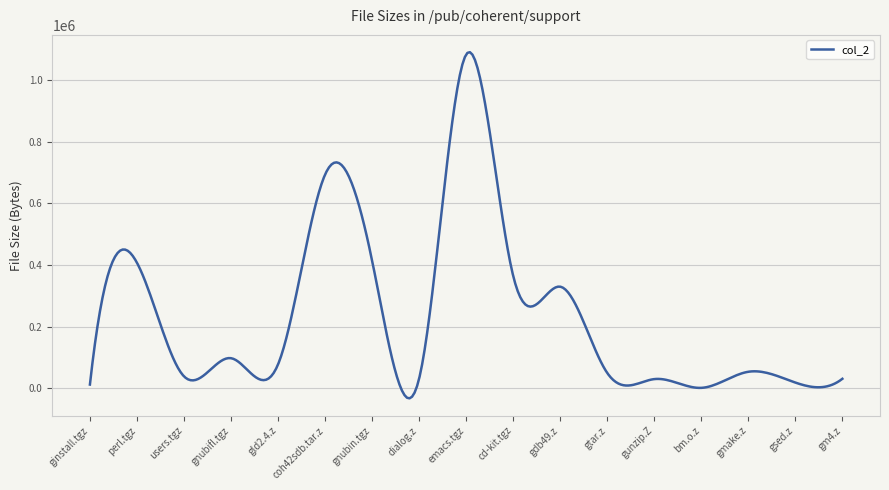

What is the maximum value shown in the chart?

1091315.9